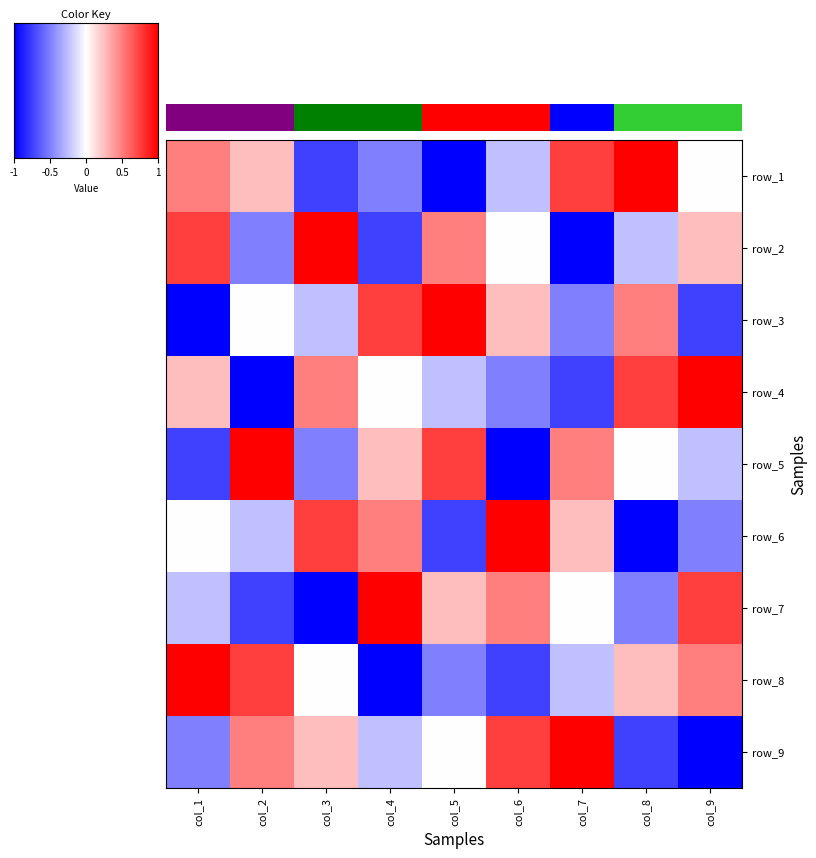

Is it true that row_7 equals 0.1 at col_6?

False